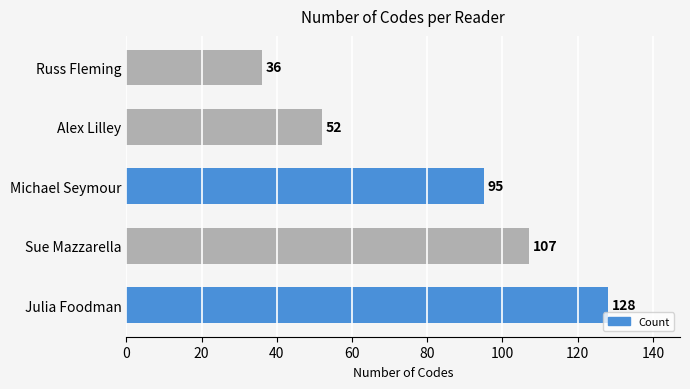

Reading bottom to top, transcribe all the data shown in this chart.

Julia Foodman=128	Sue Mazzarella=107	Michael Seymour=95	Alex Lilley=52	Russ Fleming=36